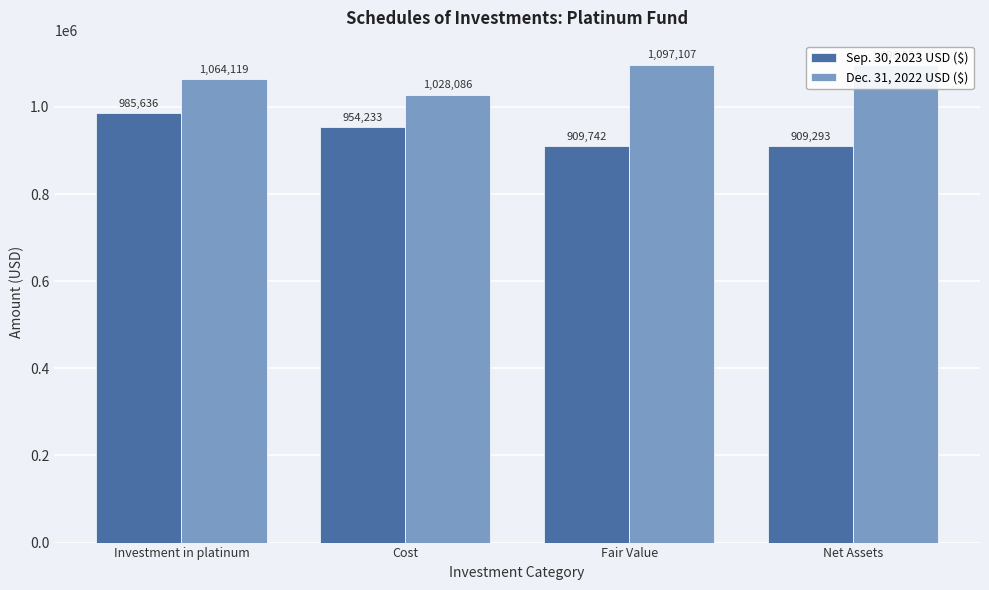

Where is Sep. 30, 2023 USD ($) nearest to the value 947464?

Cost